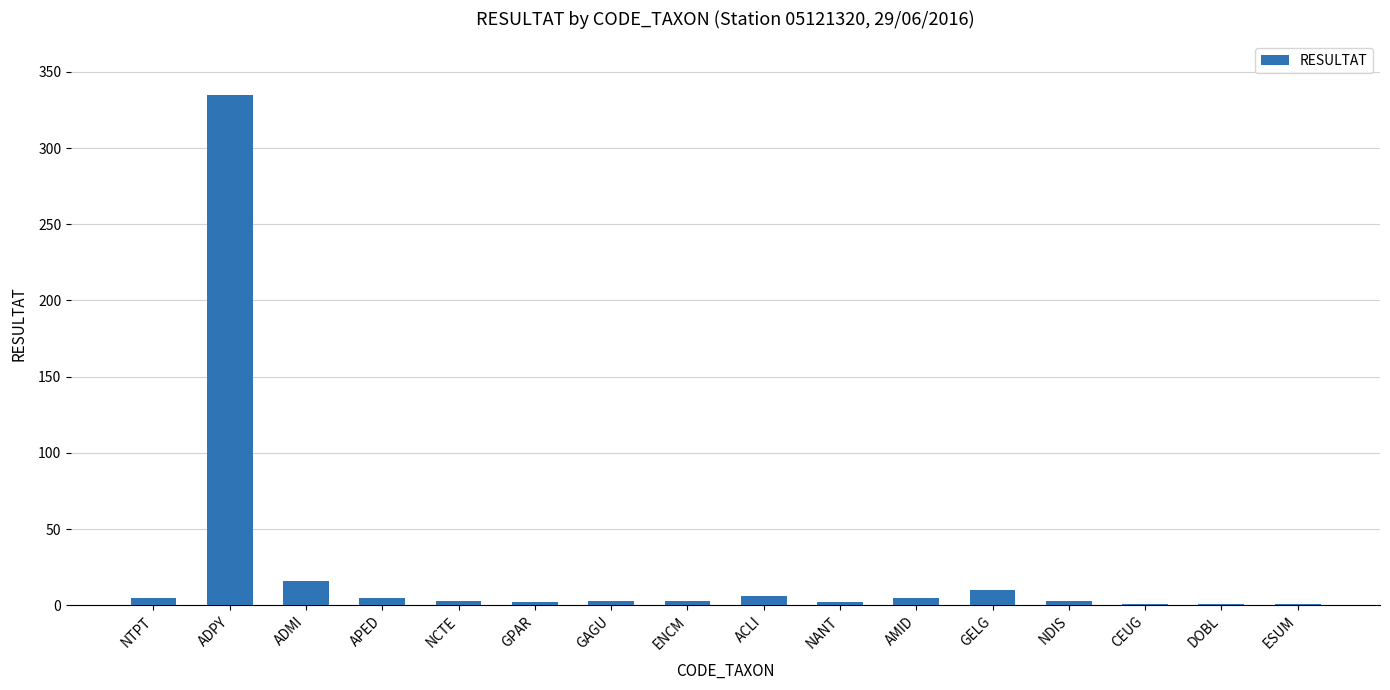

Does the chart contain stacked bars?

No